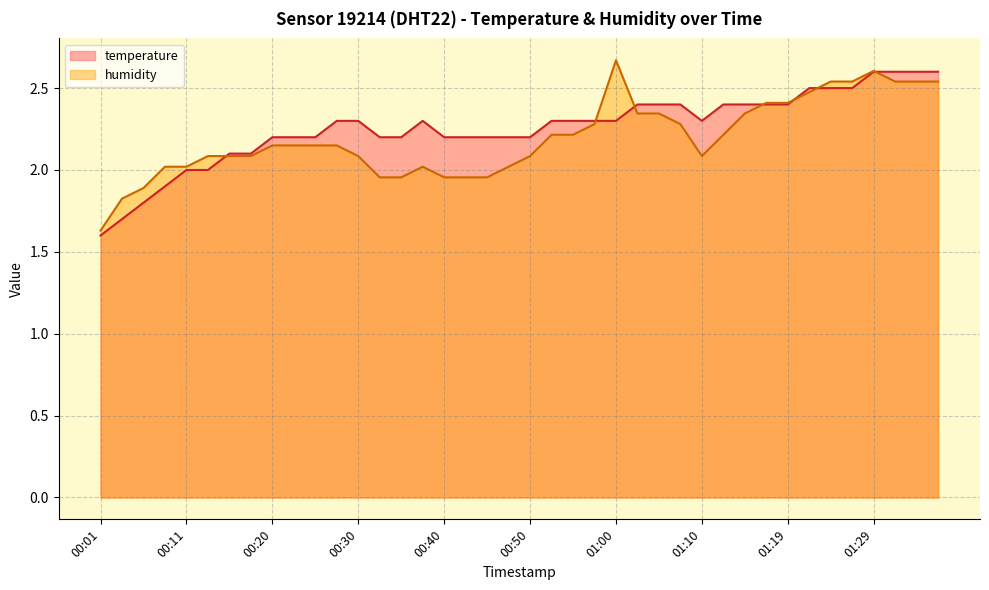

What are all the series names shown in the legend?

temperature, humidity